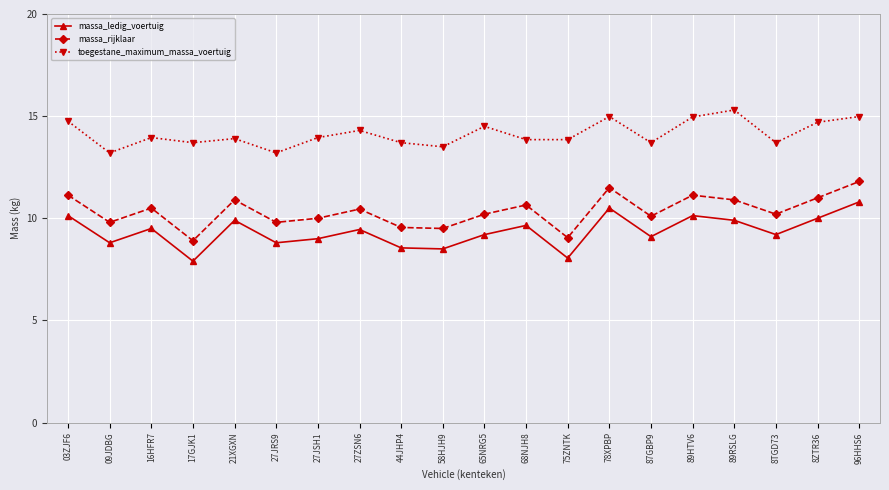

What is the sum of all toegestane_maximum_massa_voertuig values?

282.7